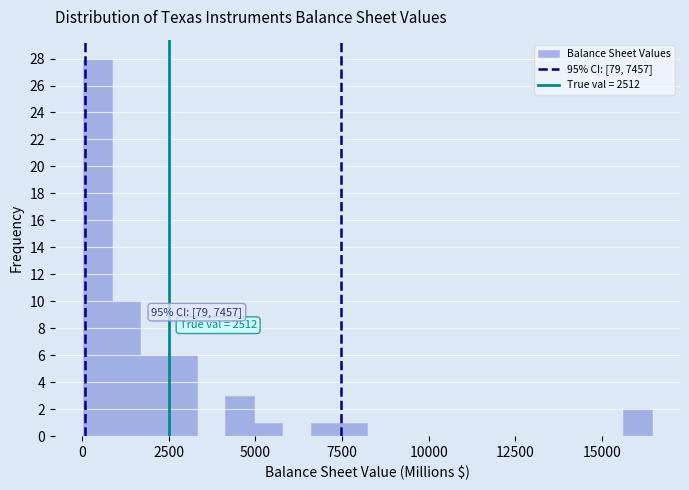

Read against the x-axis, roughly where is the centre of the tallest bar?

500